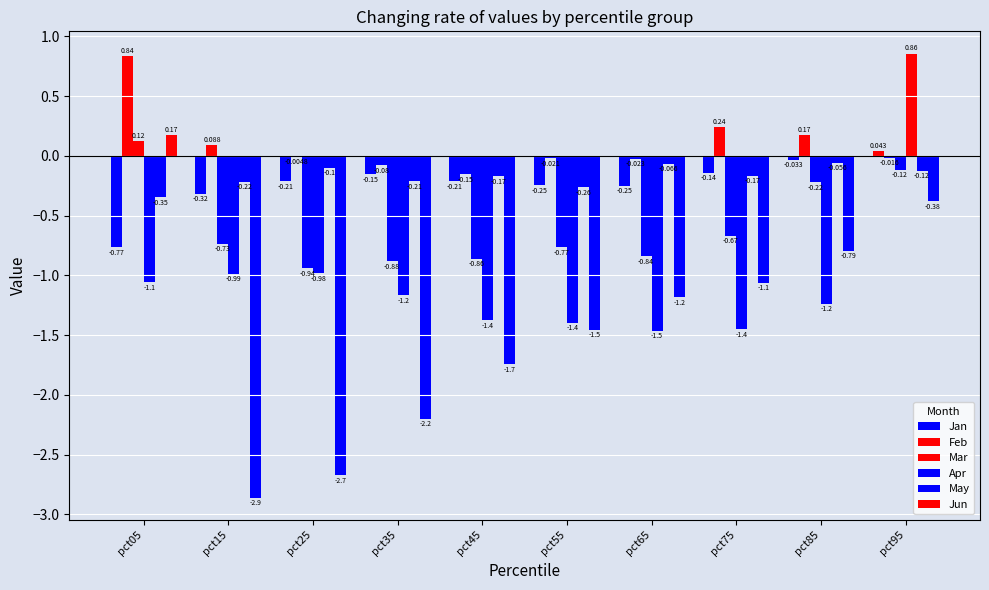

What is the maximum value for May?

-0.1